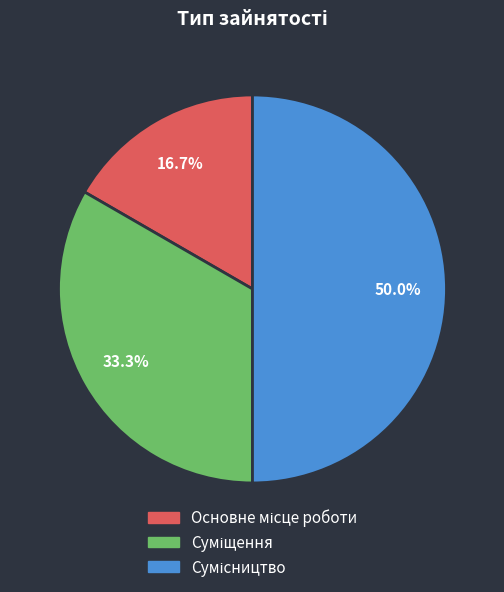

Which category has the biggest portion of the pie?

Сумісництво